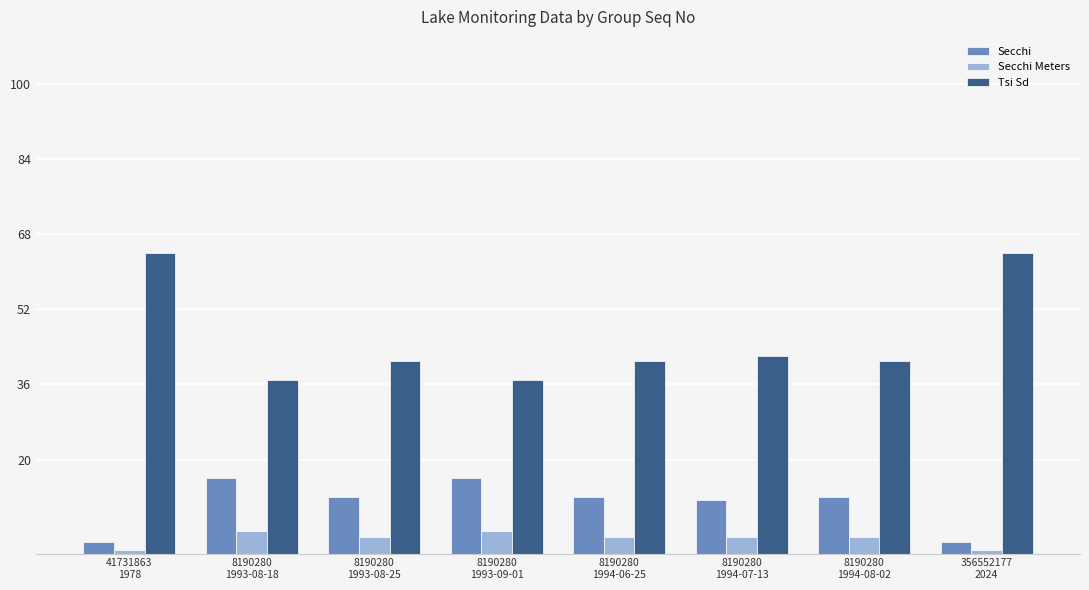

At which label does Tsi Sd first exceed 41?

41731863
1978